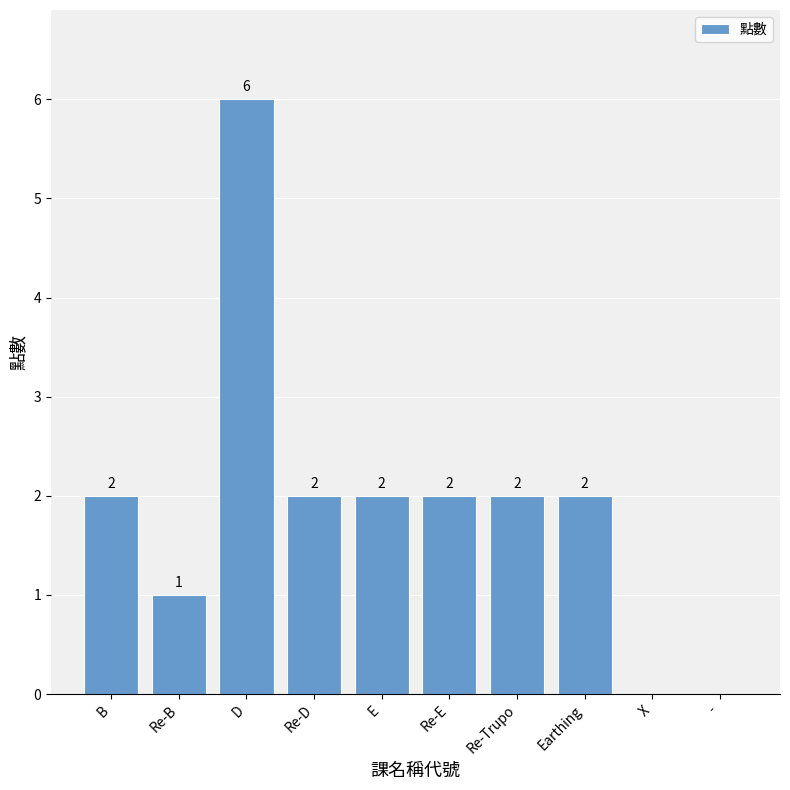

Which label corresponds to the largest value in the chart?

D